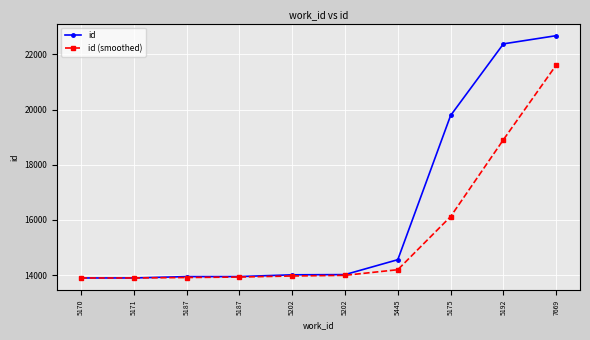

What is the sum of the id (smoothed) values at 5202 and 5170?

27868.0